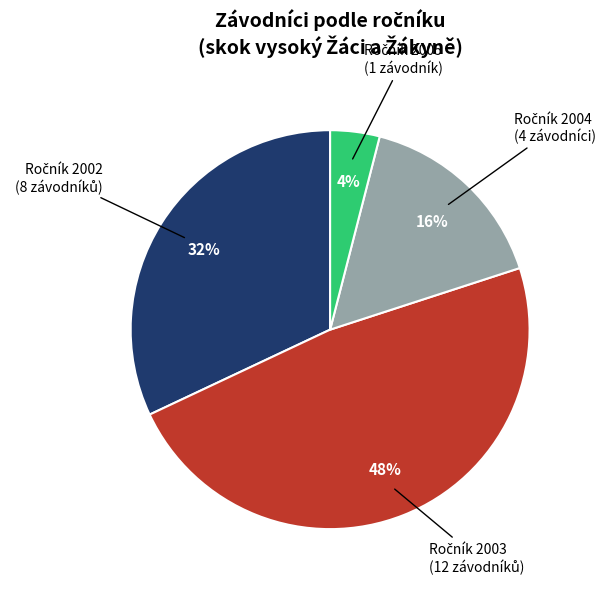

To the nearest percent, what is the average slice percentage?

25%